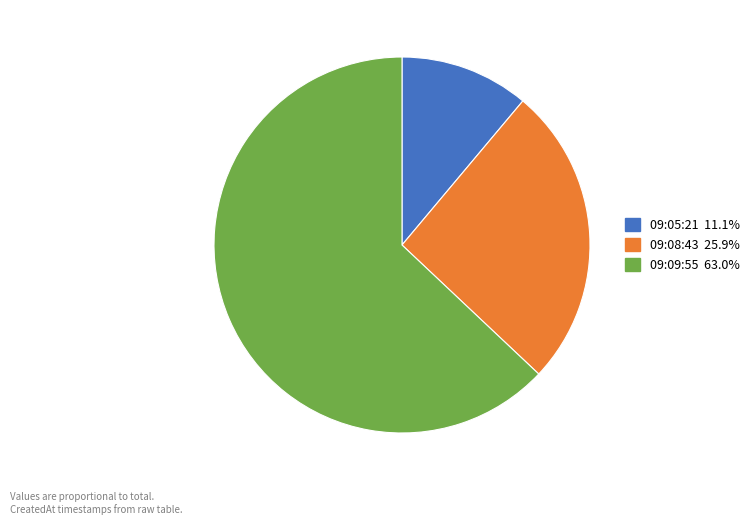

Is there a majority slice in this chart?

Yes